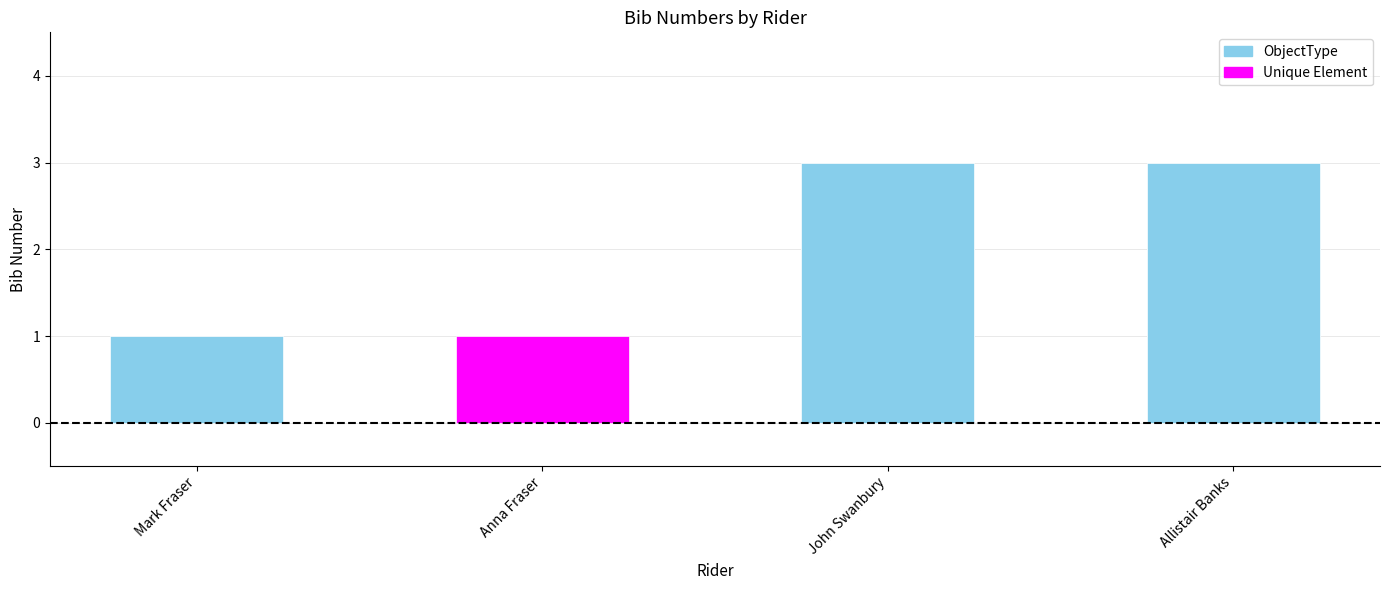

The value at Swanbury is 3. True or false?

True